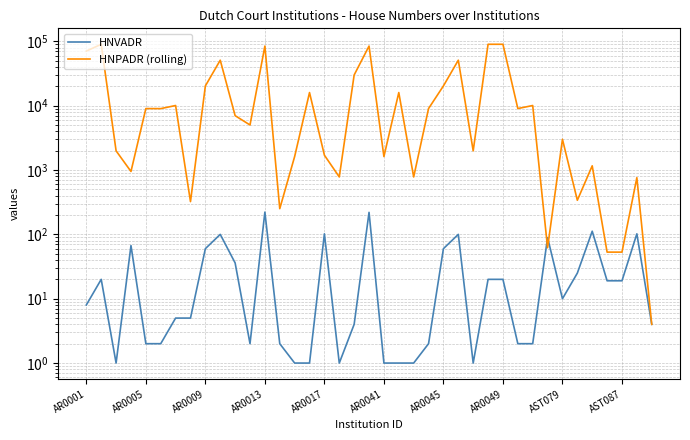

Between 19 and 35, which series saw the biggest shift?

HNPADR (rolling)